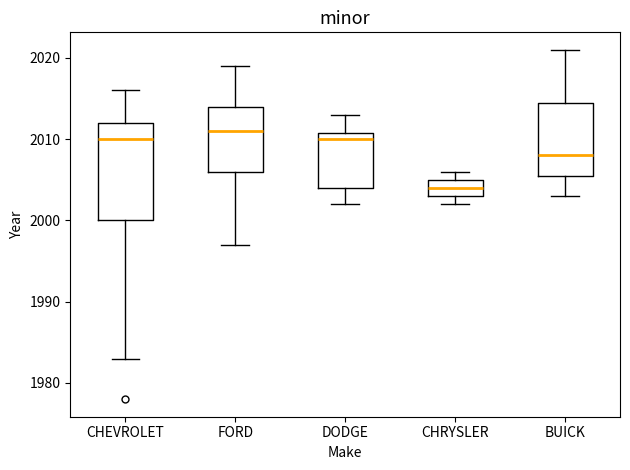

Where does the median line of the box for DODGE sit on the y-axis? The values are not printed on the chart, so give them approximately, as read against the axis.

2010